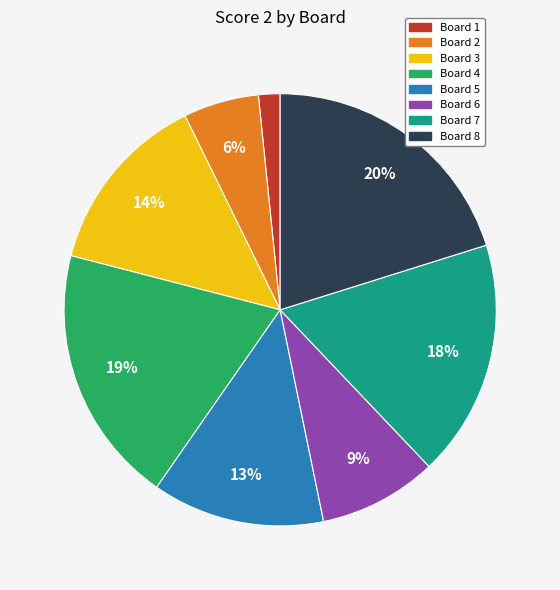

Is the sum of Board 8 and Board 6 greater than half?

No